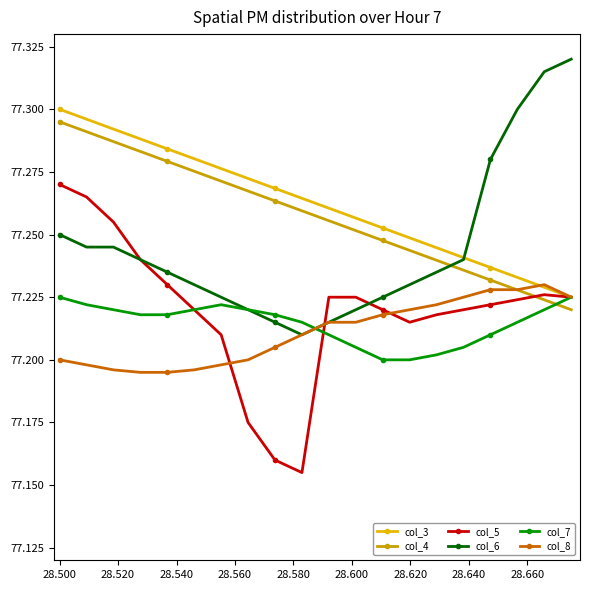

Which series has the widest spread of values?

col_5